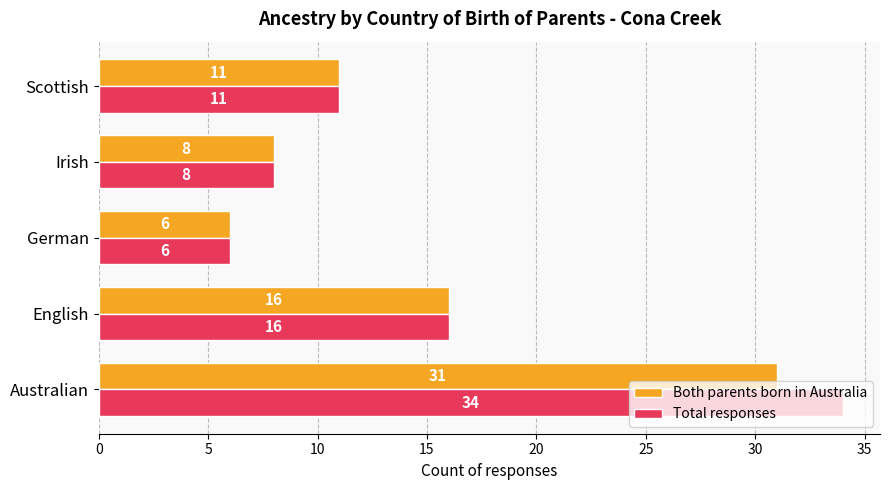

True or false: Total responses has a value of 3 at Irish.

False